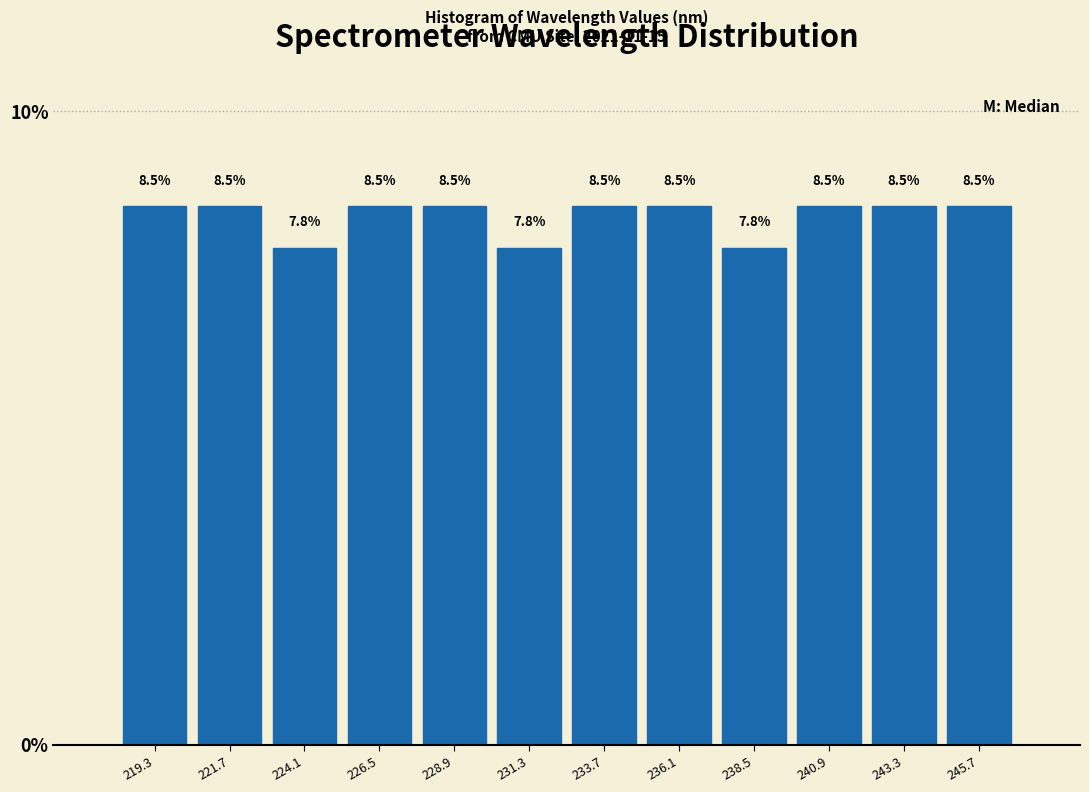

Reading left to right, transcribe this chart: for each bar, give the range it covers on the x-axis and its height. The bar edges are not printed on the chart, so give them approximately, as read against the axis.

218.0 to 220.5: 8.5
220.5 to 223.0: 8.5
223.0 to 225.5: 7.8
225.5 to 227.5: 8.5
227.5 to 230.0: 8.5
230.0 to 232.5: 7.8
232.5 to 235.0: 8.5
235.0 to 237.5: 8.5
237.5 to 239.5: 7.8
239.5 to 242.0: 8.5
242.0 to 244.5: 8.5
244.5 to 247.0: 8.5